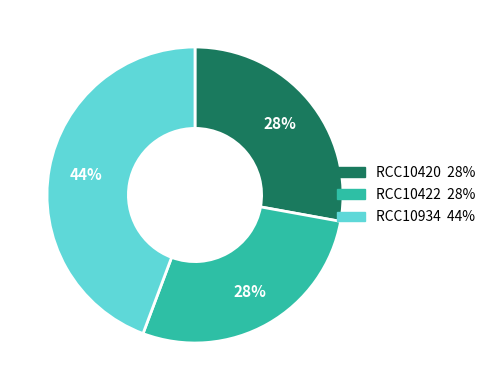

The RCC10422 slice represents 28% of the pie. True or false?

True